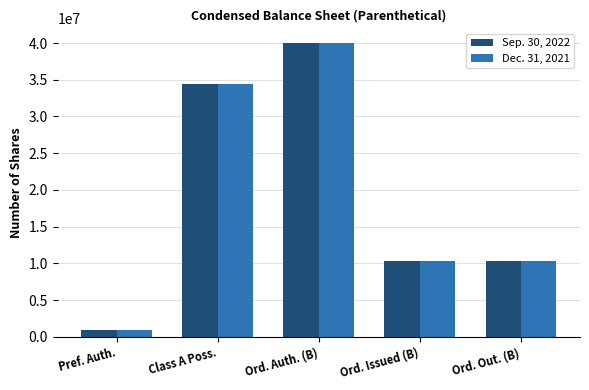

Which category has the highest value in the Dec. 31, 2021 series?

Ord. Auth. (B)